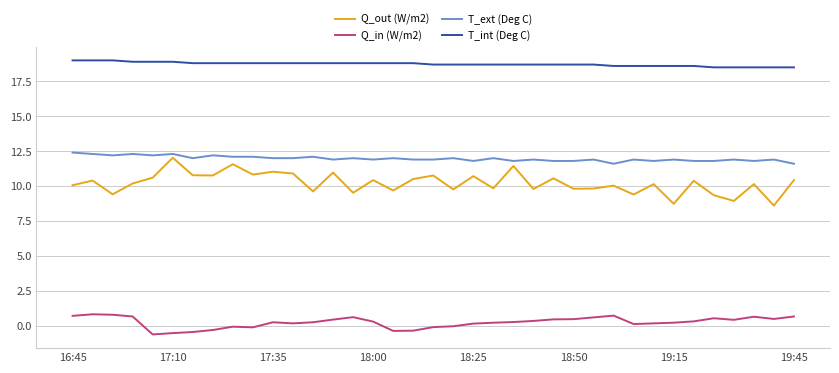

Which series has the largest total across all categories?

T_int (Deg C)